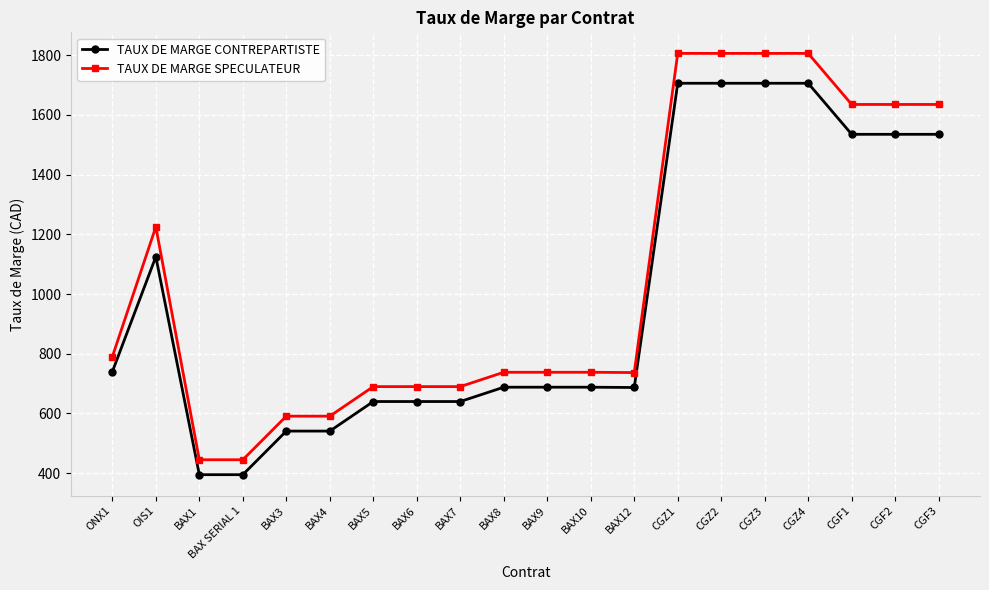

What is the spread (max minus min) of values at BAX3?

50